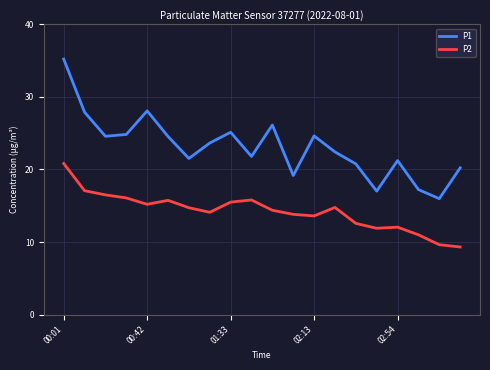

Which series has the largest range (max minus min)?

P1